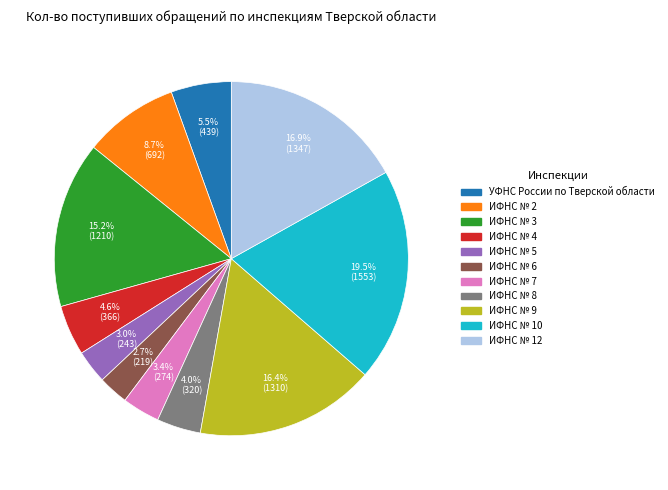

Between ИФНС № 8 and ИФНС № 12, which is larger?

ИФНС № 12